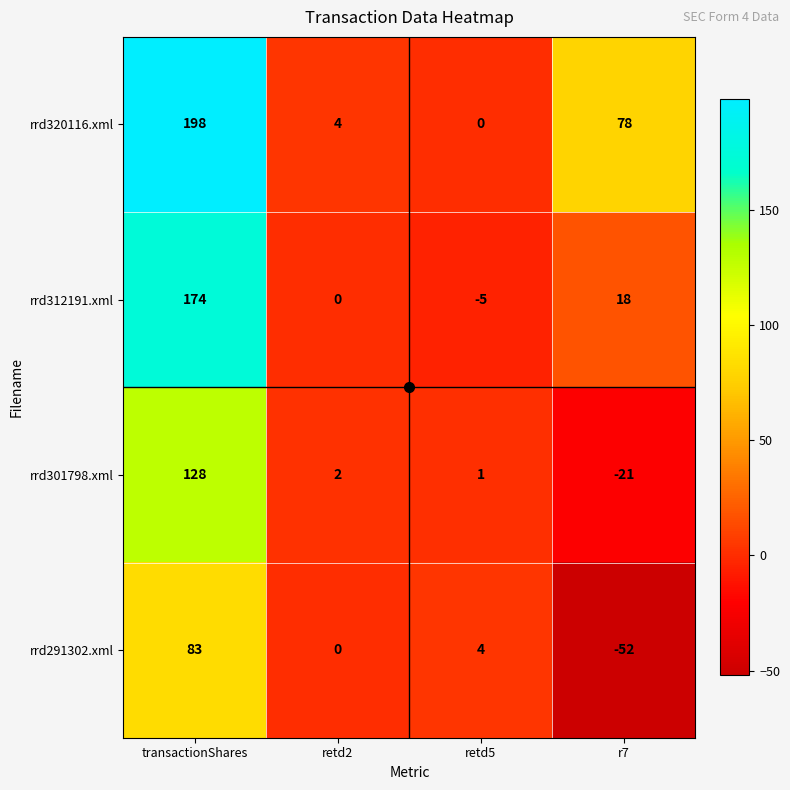

List the series in order of their overall mean, lowest first.

rrd291302.xml, rrd301798.xml, rrd312191.xml, rrd320116.xml